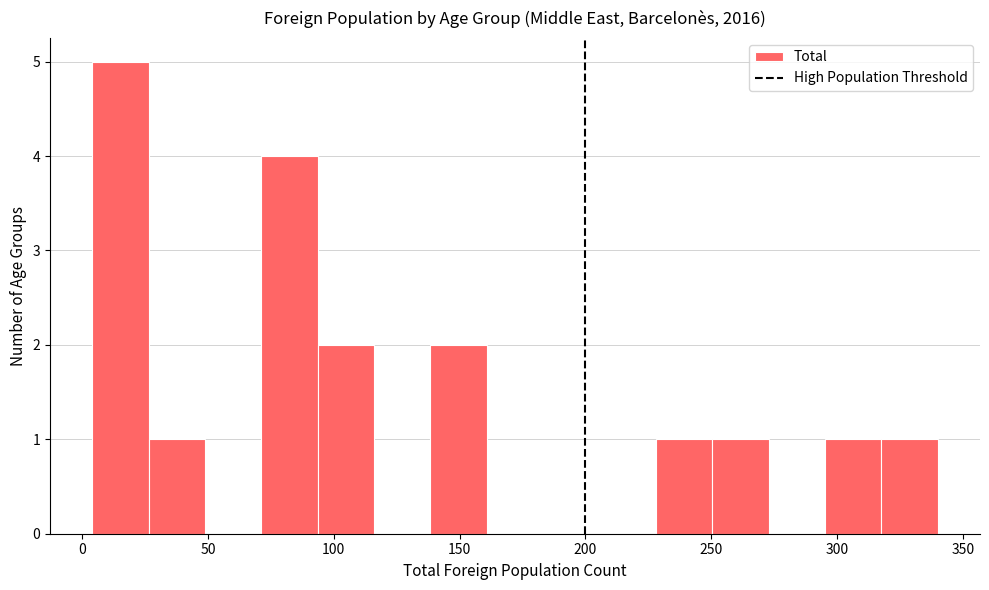

Reading left to right, list every bar in this chart as the range it spans on the x-axis followed by its height. Neither the bar edges nor the heights are printed on the chart, so give them approximately, as read against the axes.

5 to 25: 5
25 to 50: 1
50 to 70: 0
70 to 95: 4
95 to 115: 2
115 to 140: 0
140 to 160: 2
160 to 185: 0
185 to 205: 0
205 to 230: 0
230 to 250: 1
250 to 275: 1
275 to 295: 0
295 to 320: 1
320 to 340: 1